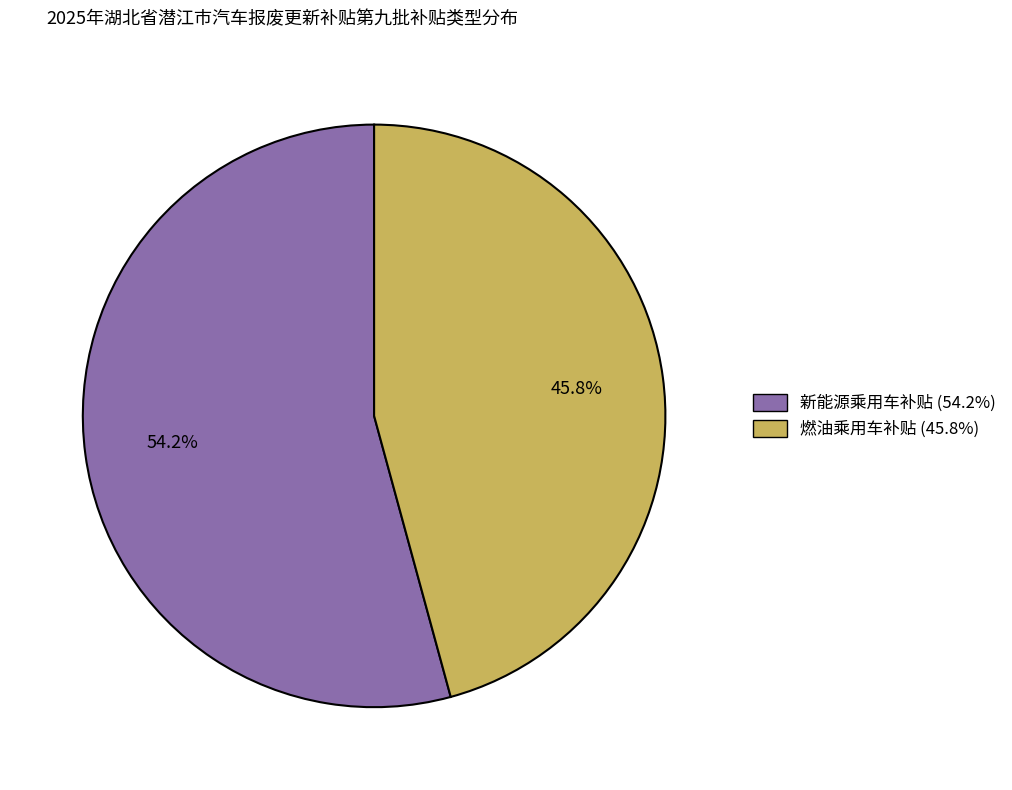

Approximately how many times larger is the value at 燃油乘用车补贴 compared to 新能源乘用车补贴?

0.8